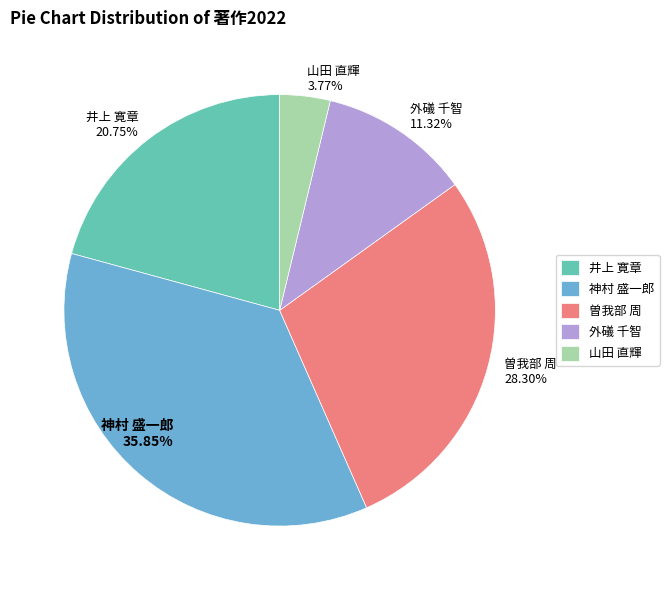

Is the sum of 外礒 千智 and 神村 盛一郎 greater than half?

No